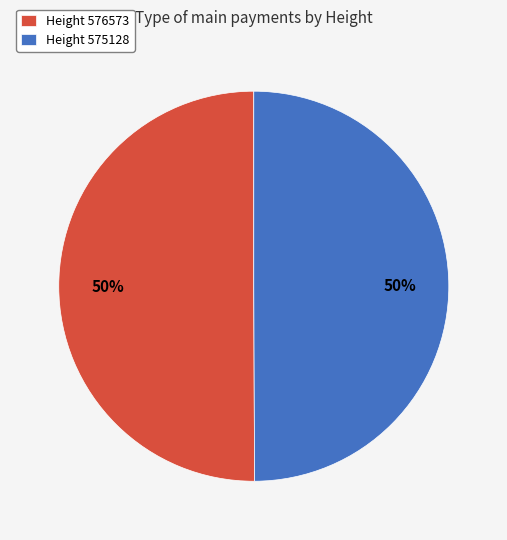

To the nearest percent, what is the combined percentage of Height 575128 and Height 576573?

100%